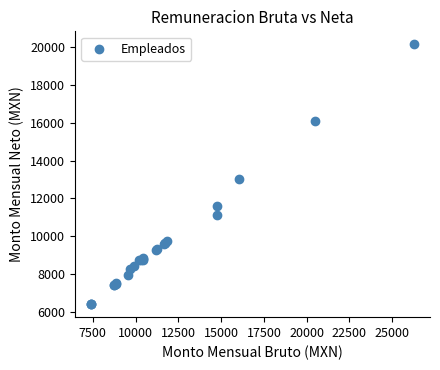

What Y value in the scatter plot is closest to 13273?

12996.8